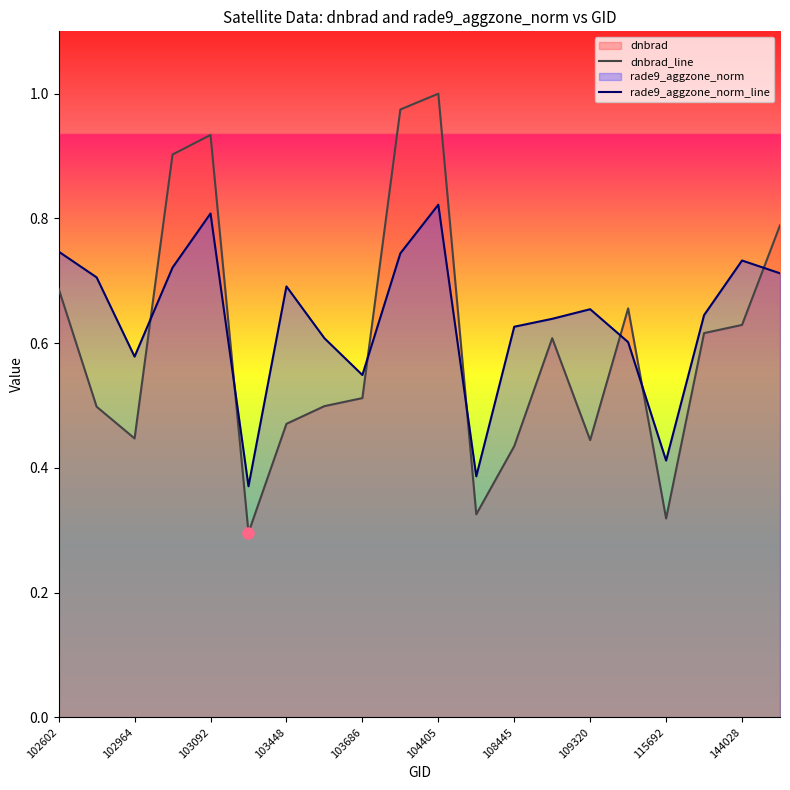

What is the smallest value displayed?

0.3